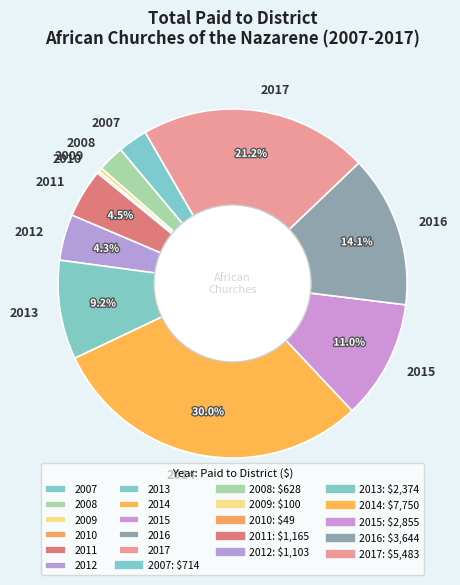

Is there any slice that represents more than half of the pie?

No